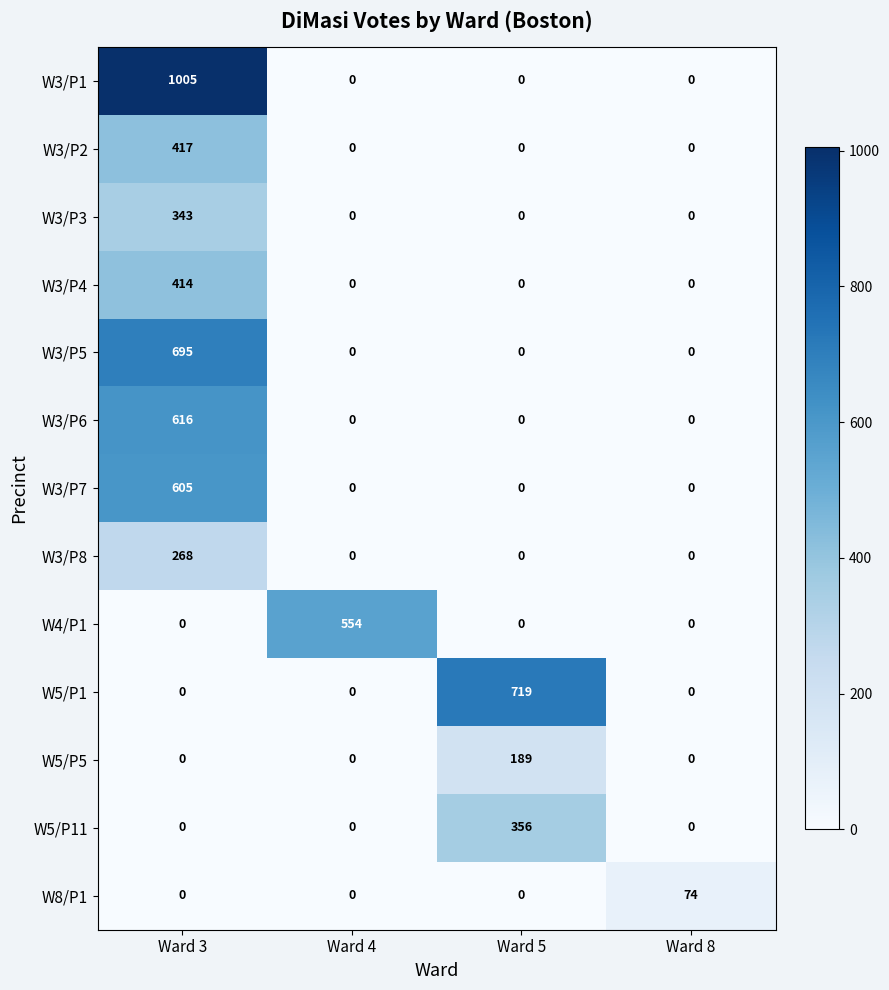

What is the difference between the maximum and minimum values in the W3/P4 series?

414